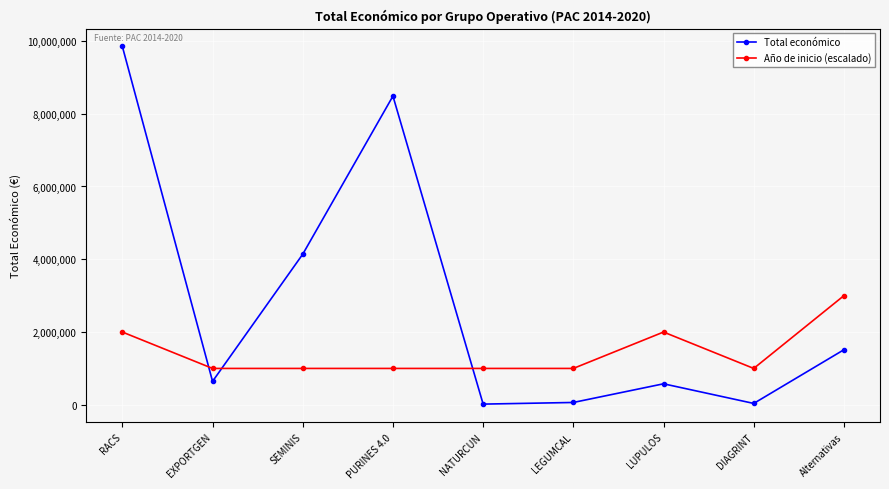

How many interior local peaks does the Total económico series have?

2